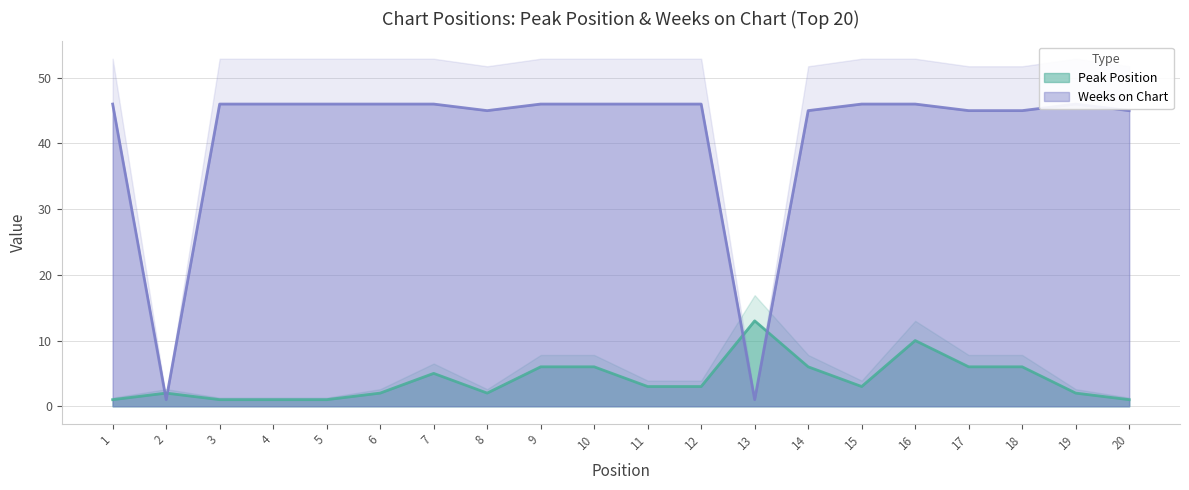

Reading left to right, list all the values displayed in this chart.

Peak Position: 1=1	2=2	3=1	4=1	5=1	6=2	7=5	8=2	9=6	10=6	11=3	12=3	13=13	14=6	15=3	16=10	17=6	18=6	19=2	20=1
Weeks on Chart: 1=46	2=1	3=46	4=46	5=46	6=46	7=46	8=45	9=46	10=46	11=46	12=46	13=1	14=45	15=46	16=46	17=45	18=45	19=46	20=45